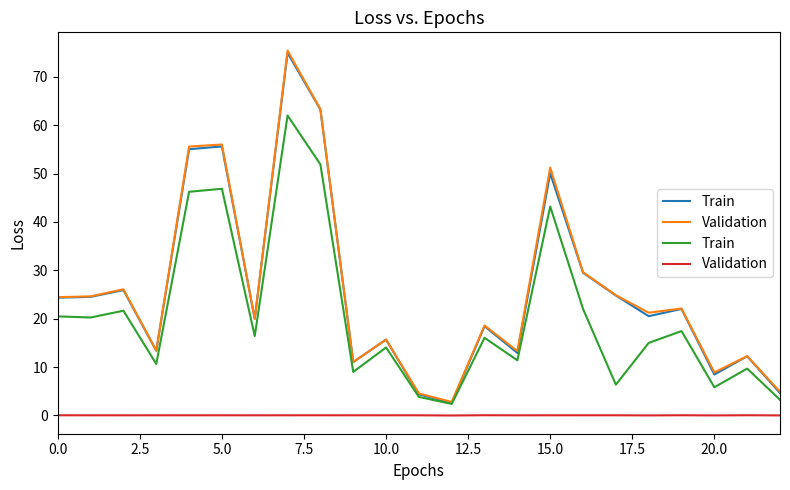

Between 17.5 and 2.5, which is larger?

17.5